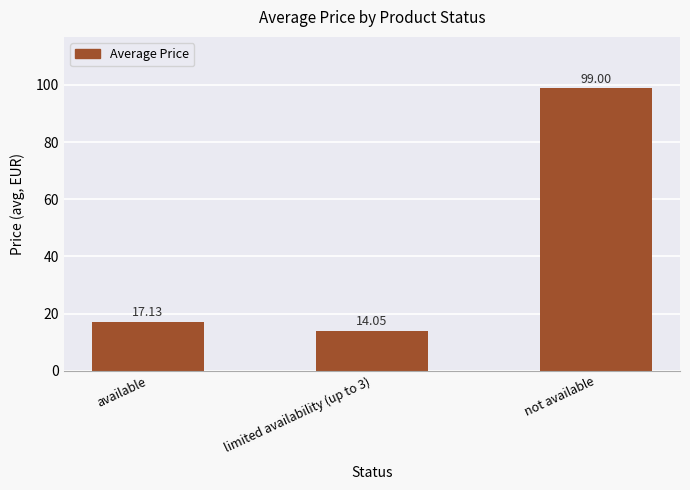

Where is the data nearest to the value 56?

available